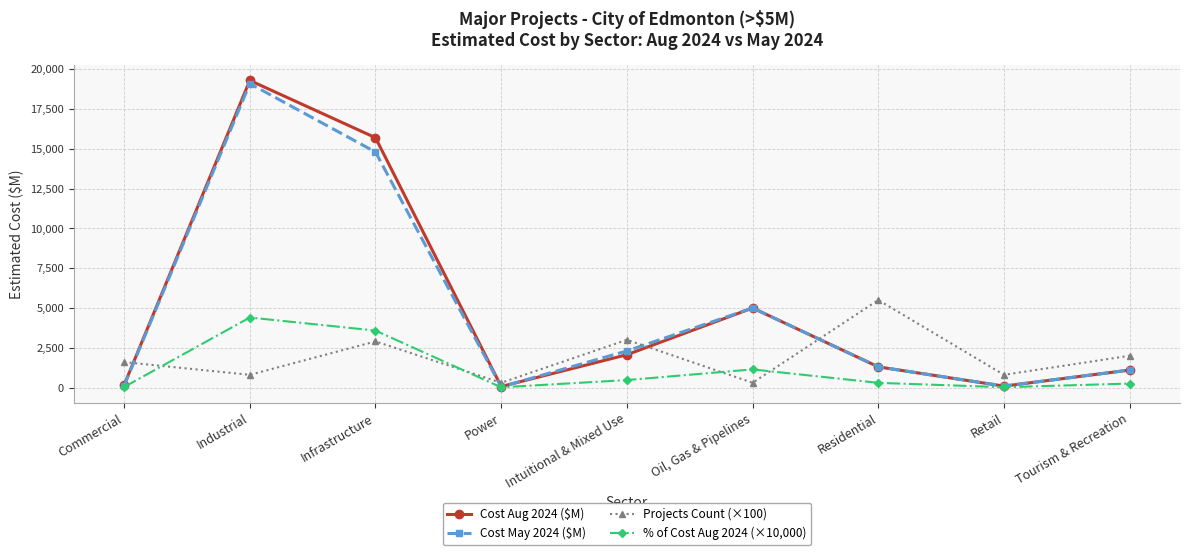

How many intersections are there between Projects Count (×100) and % of Cost Aug 2024 (×10,000)?

4